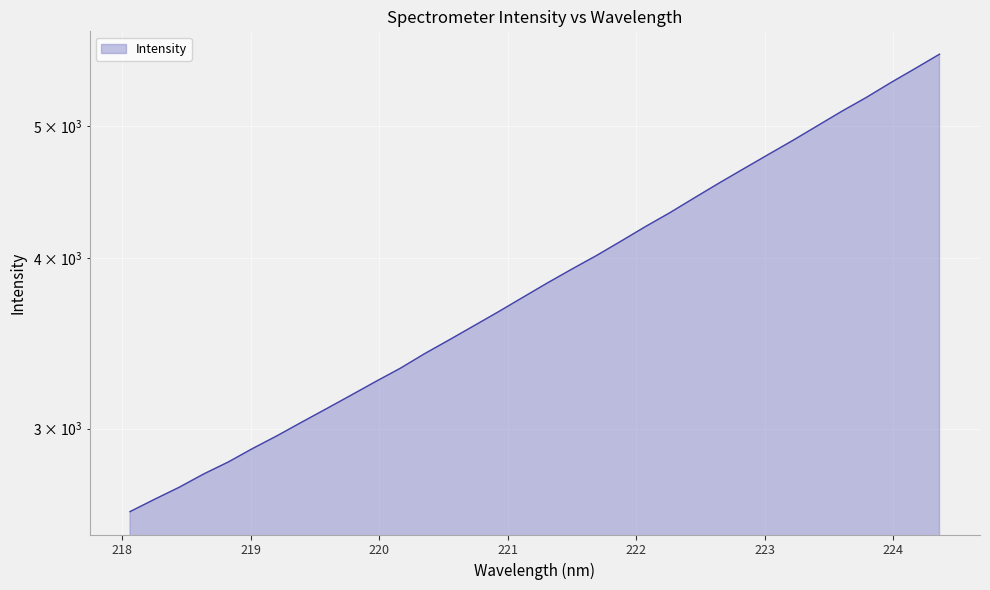

Rank the categories by value from highest to lowest.

224.3616, 224.1709, 223.9802, 223.7895, 223.5987, 223.408, 223.2172, 223.0264, 222.8355, 222.6447, 222.4538, 222.263, 222.0721, 221.8812, 221.6902, 221.4993, 221.3083, 221.1174, 220.9264, 220.7354, 220.5444, 220.3533, 220.1623, 219.9712, 219.7801, 219.589, 219.3979, 219.2067, 219.0156, 218.8244, 218.6332, 218.442, 218.2508, 218.0596